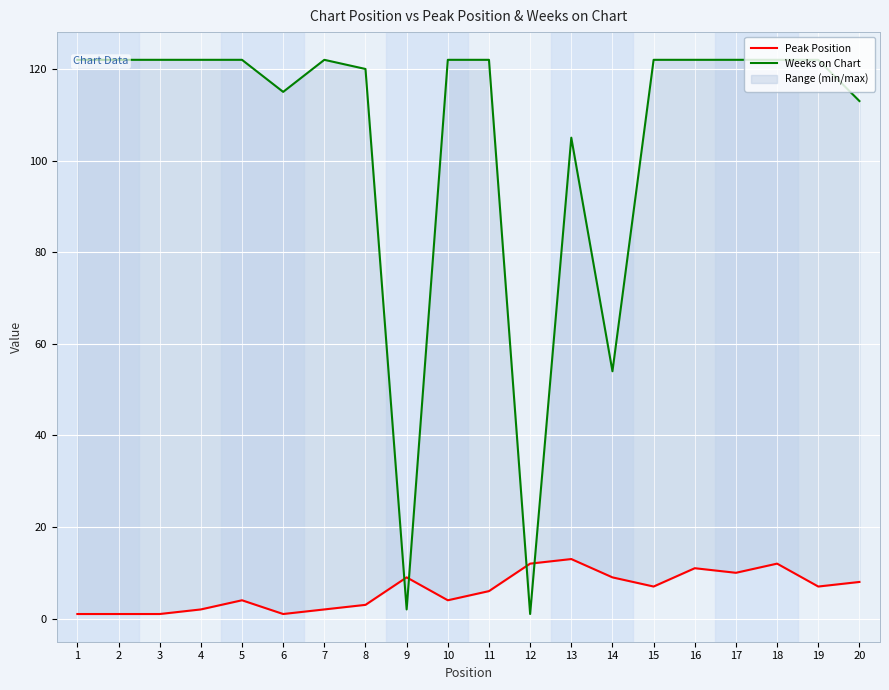

True or false: Weeks on Chart has more than 1 points higher than both neighbors.

True